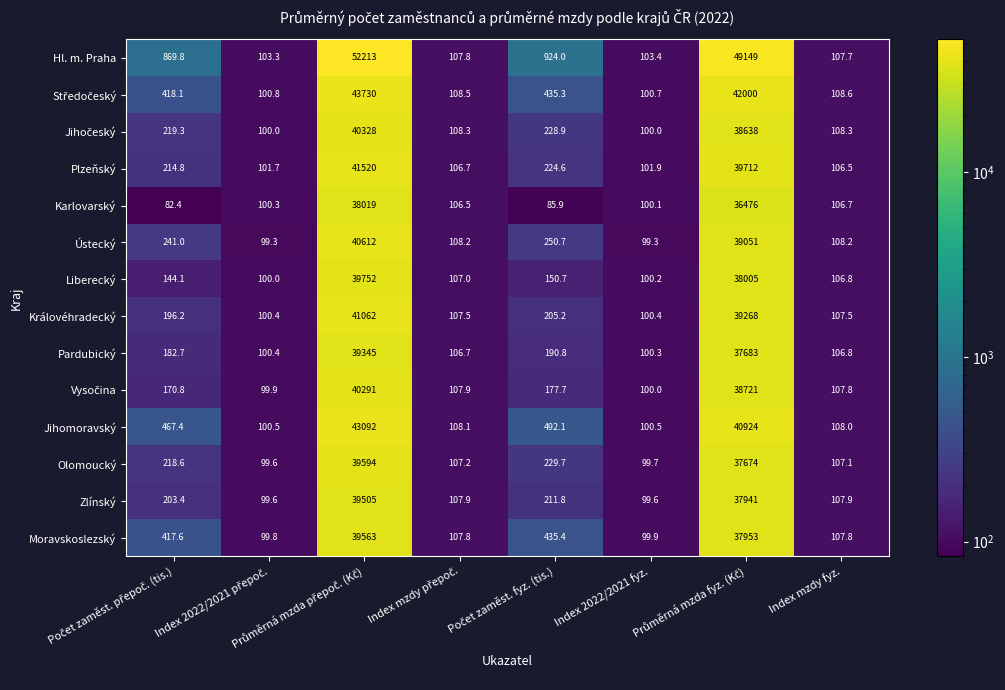

How many values in the Jihomoravský series exceed 467?

4